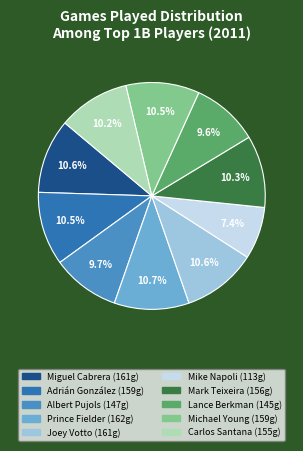

Is it true that Michael Young is 22% of the pie?

False